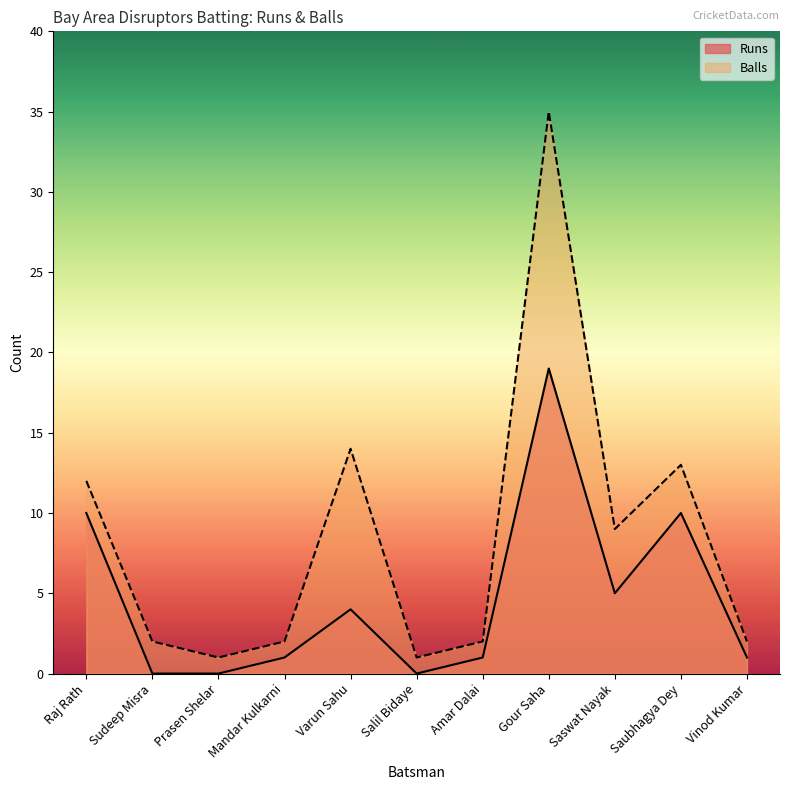

Is the value of Runs at Prasen Shelar greater than the value of Balls at Vinod Kumar?

No